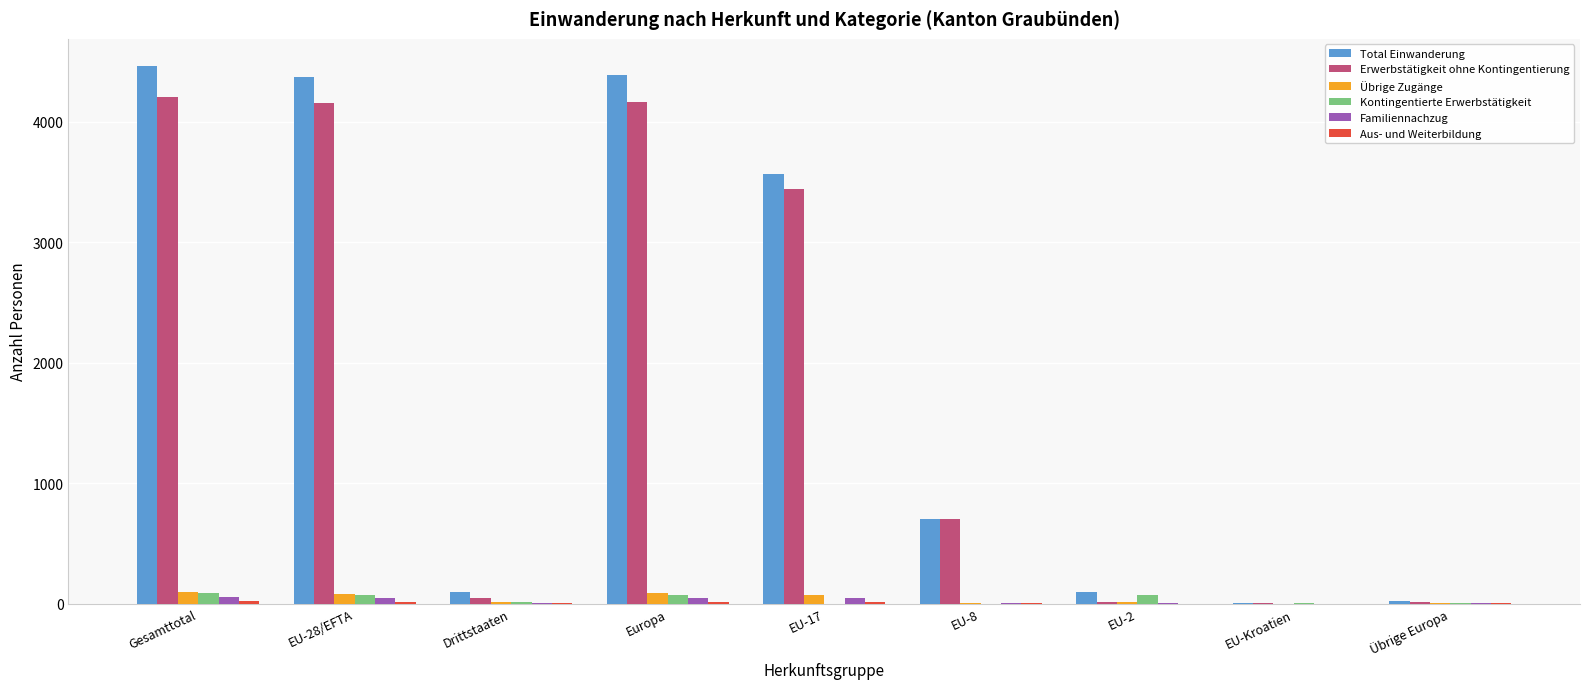

Which series has the widest spread of values?

Total Einwanderung